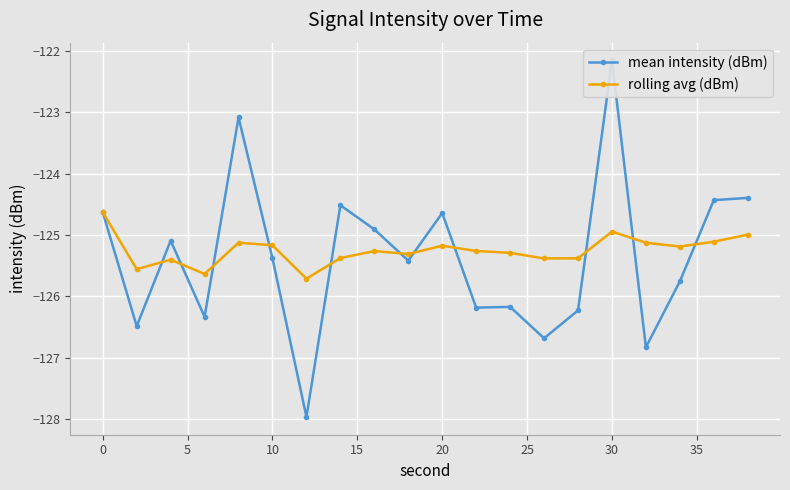

True or false: rolling avg (dBm) has more than 0 interior local peaks.

True